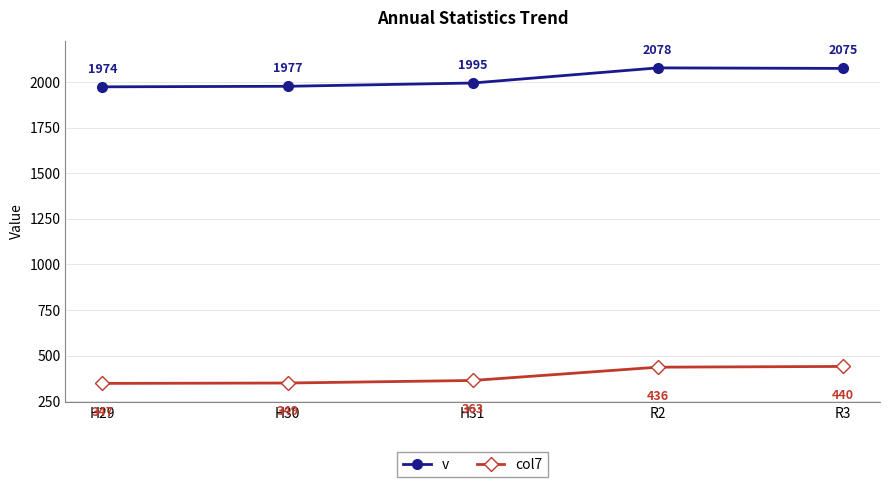

What is the label of the 4th point from the right?

H30